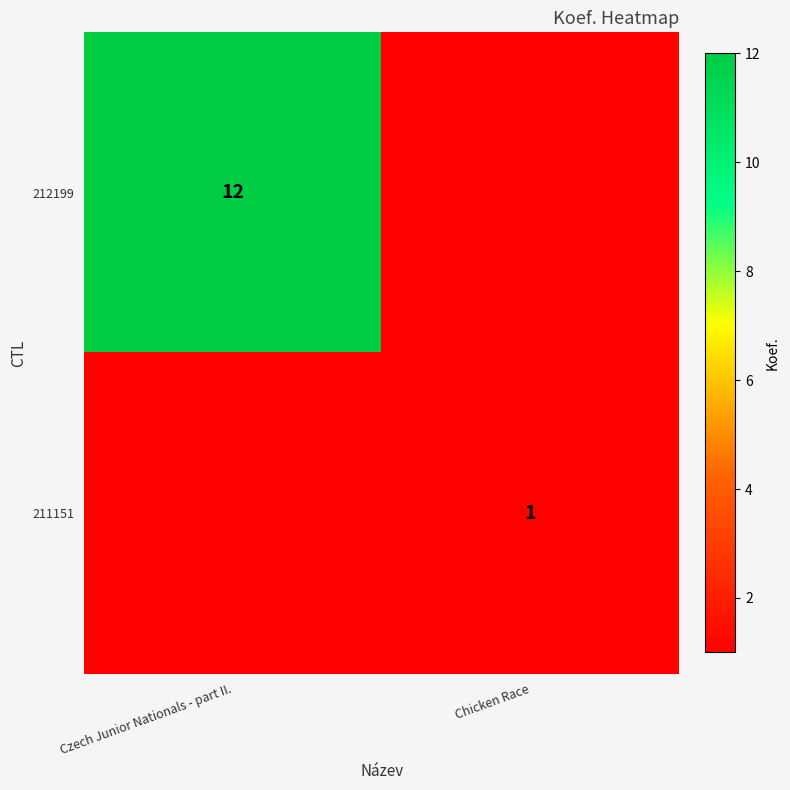

The value of 212199 at Czech Junior Nationals - part II. is 12. True or false?

True